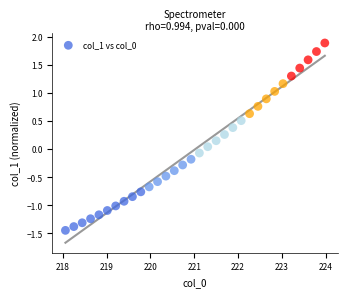

What is the range of X values (max minus min)?

5.9